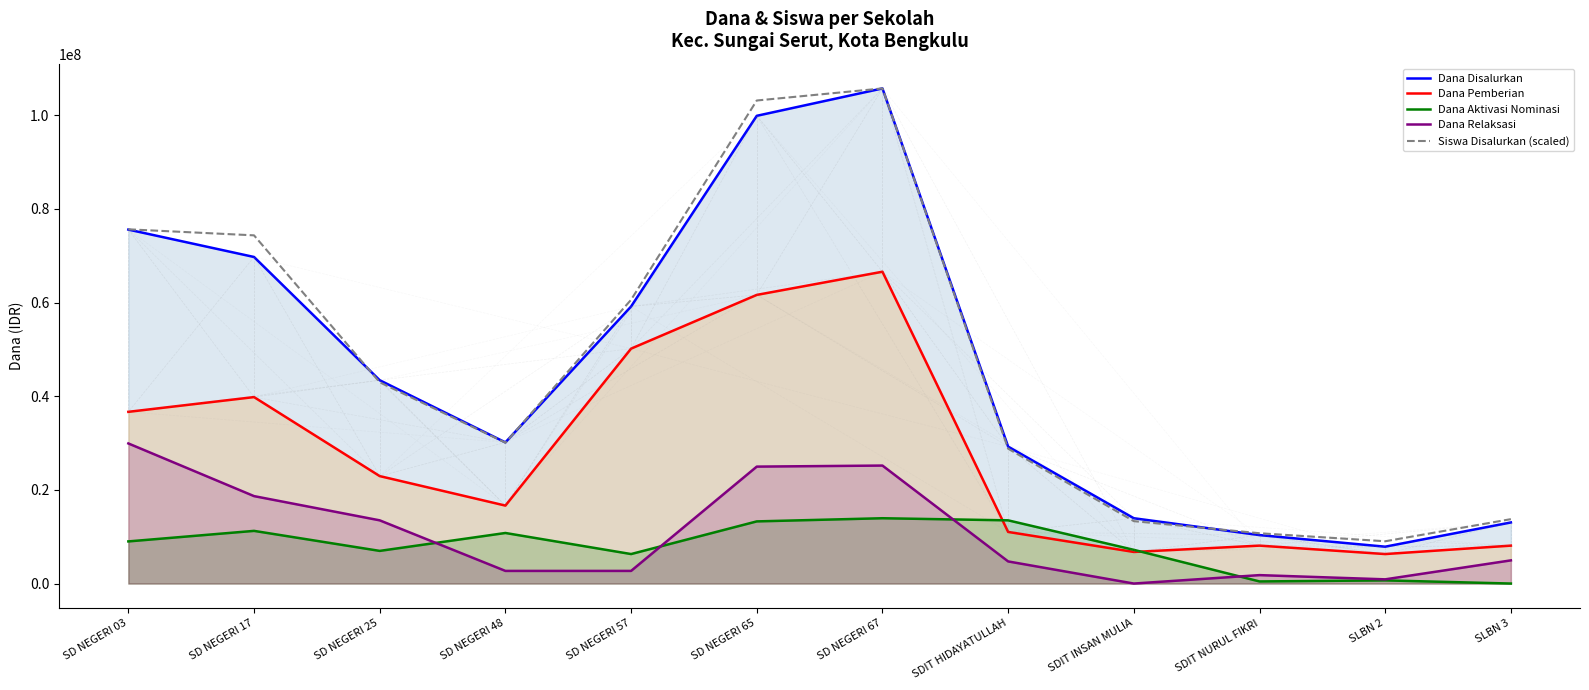

Does the chart display data point markers on the line(s)?

No